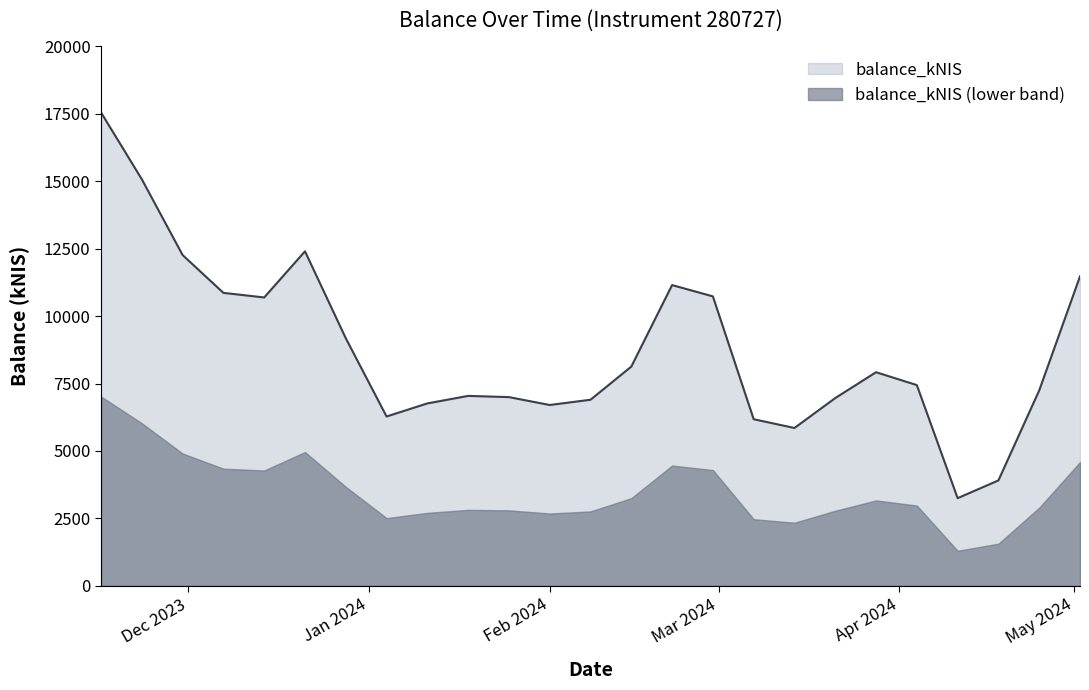

What is the value of the 12th point from the left?

6705.7